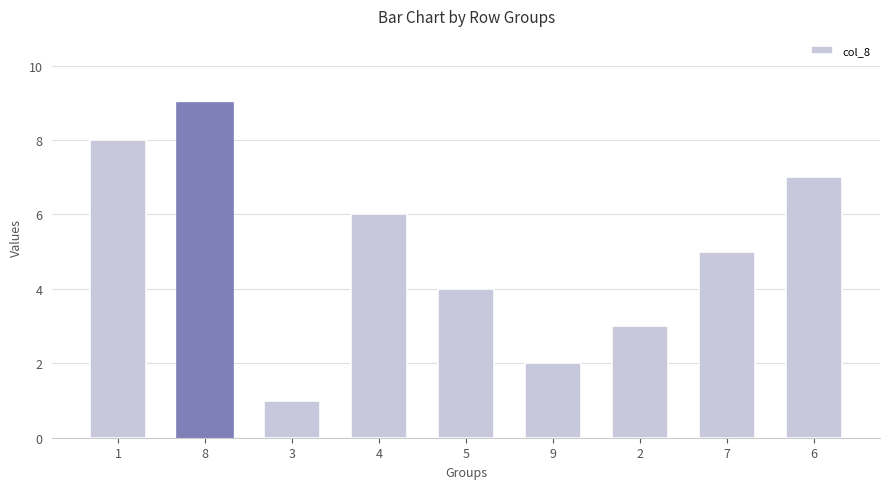

What is the approximate value at 6?

7